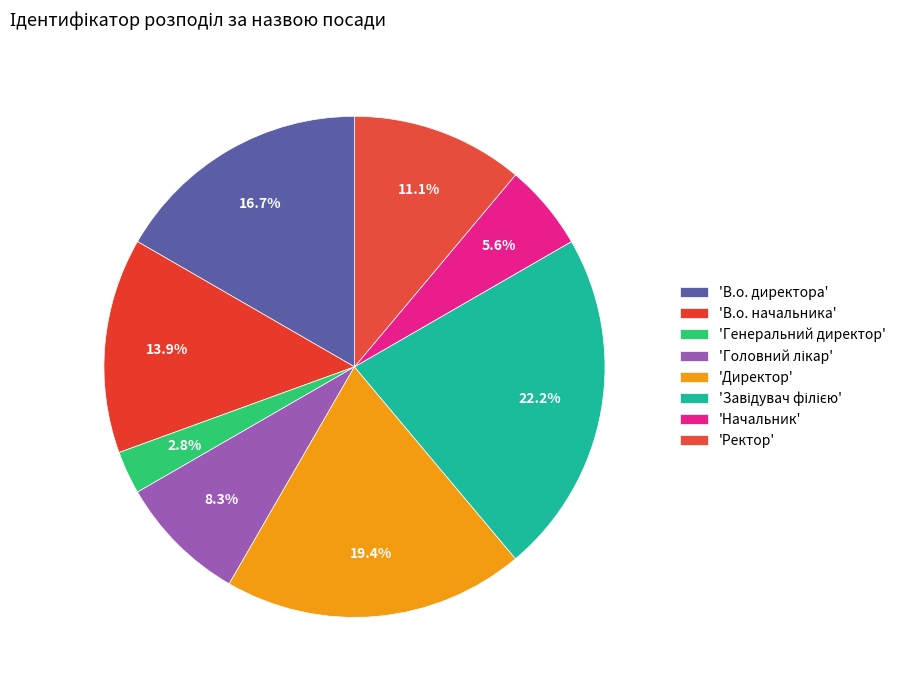

Count the number of slices in the pie.

8